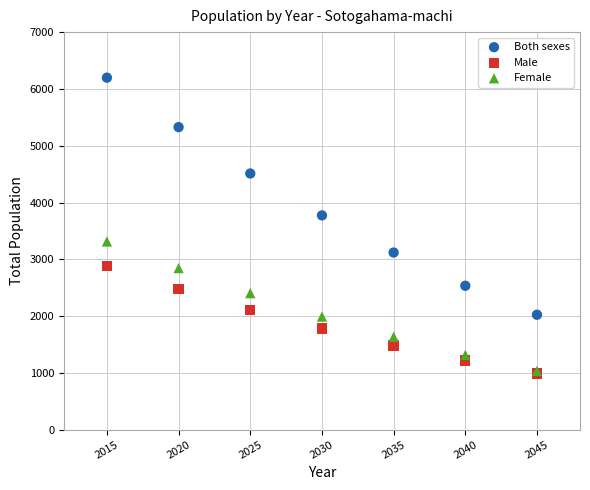

Across all series, what Y value is closest to 3593?

3773